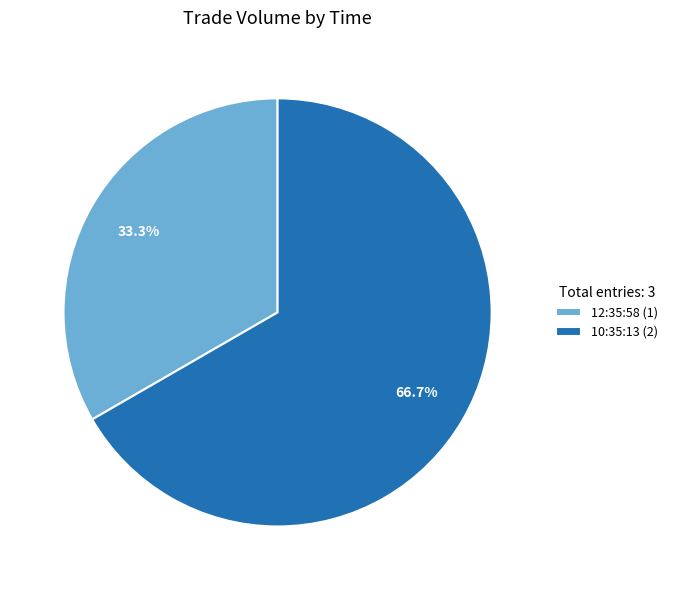

Is 12:35:58 the majority of the pie?

No